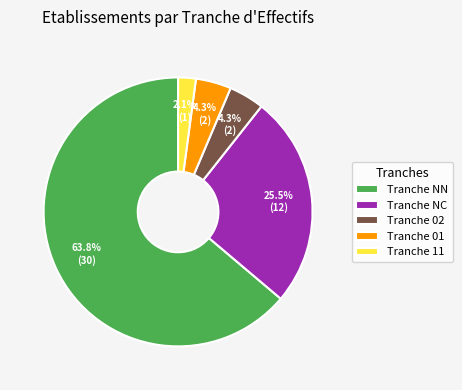

Is the sum of Tranche 02 and Tranche 11 greater than half?

No